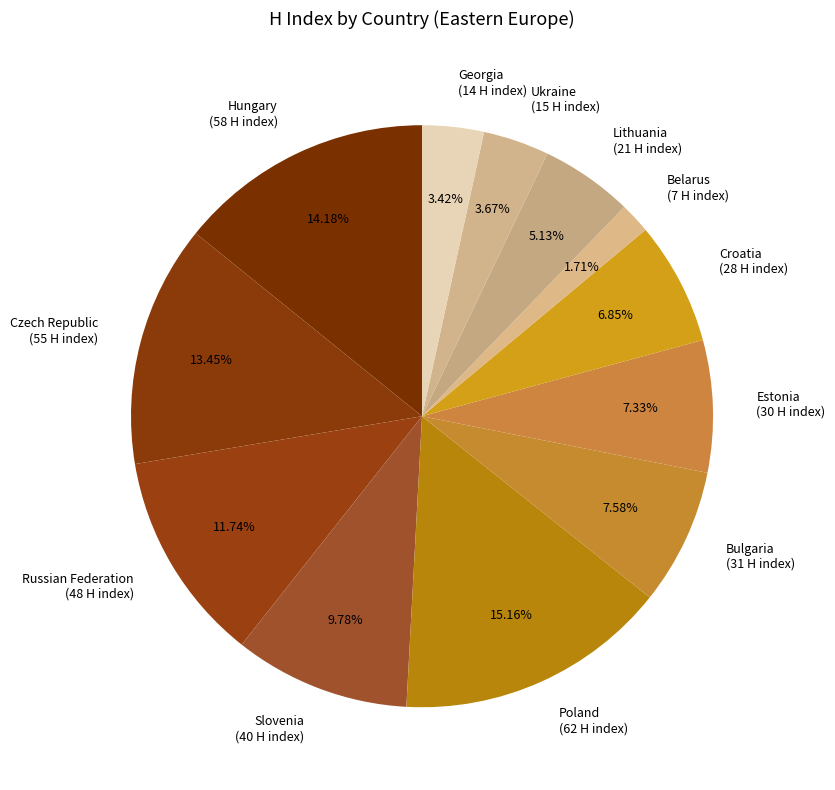

To the nearest percent, what is the difference between the largest and smallest slice percentages?

13%